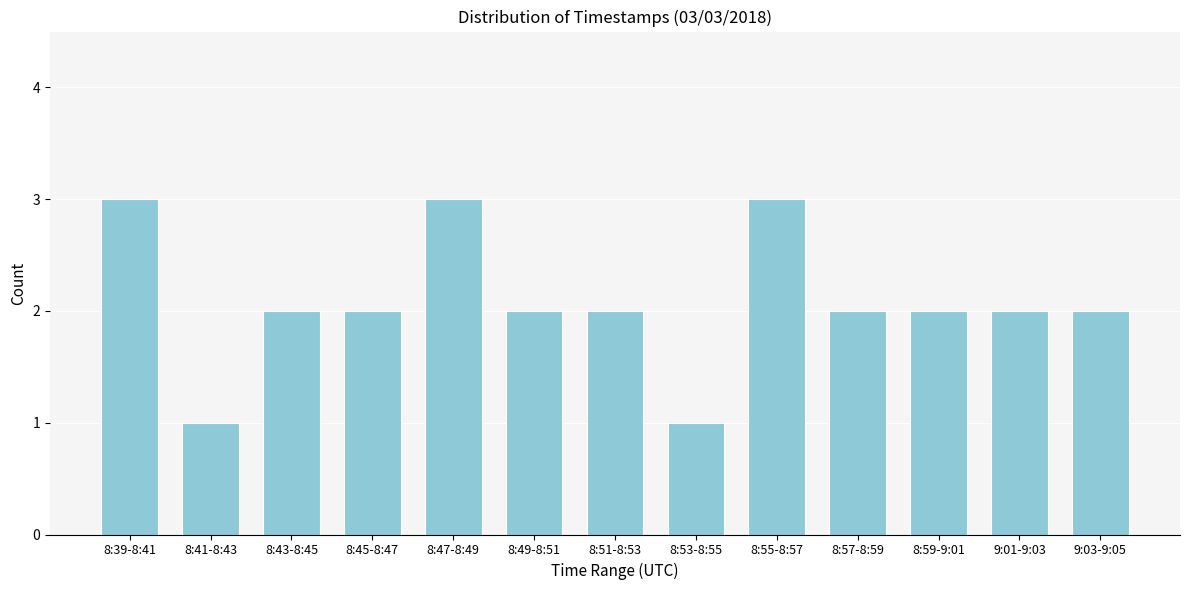

Reading left to right, list all the values displayed in this chart.

8:39-8:41=3	8:41-8:43=1	8:43-8:45=2	8:45-8:47=2	8:47-8:49=3	8:49-8:51=2	8:51-8:53=2	8:53-8:55=1	8:55-8:57=3	8:57-8:59=2	8:59-9:01=2	9:01-9:03=2	9:03-9:05=2